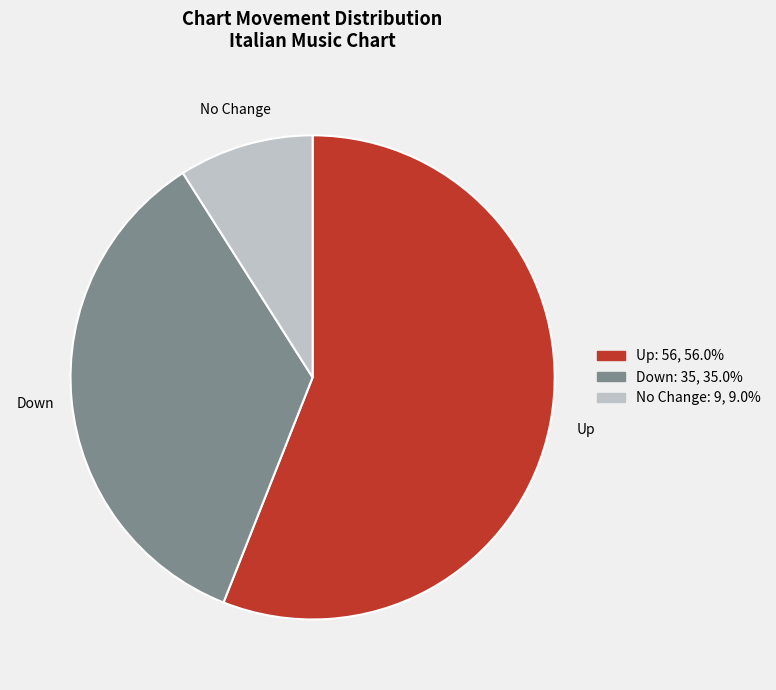

What is the smallest slice in the pie chart?

No Change